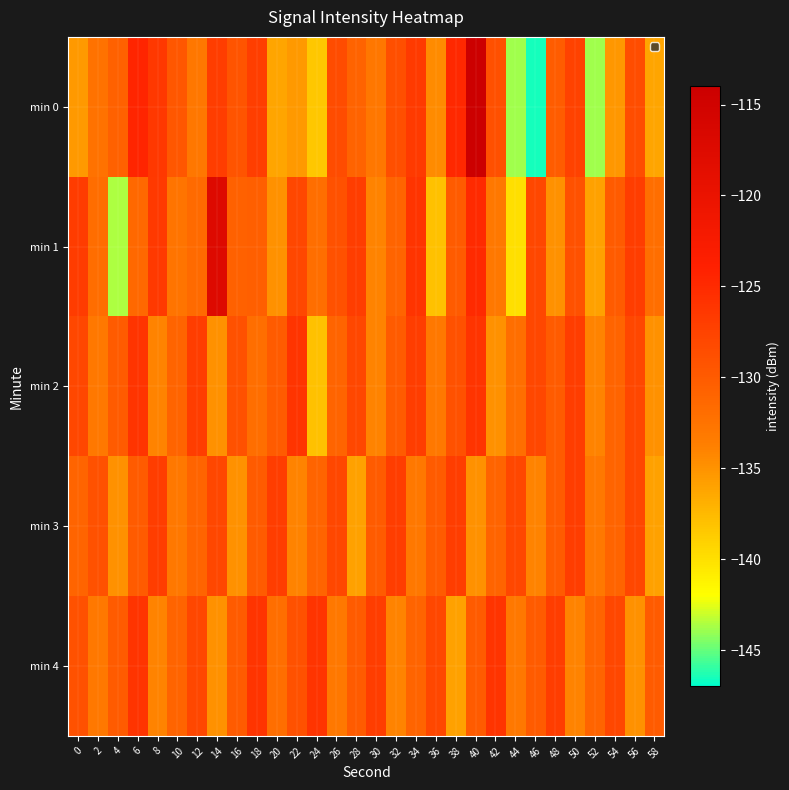

What is the difference between the highest and lowest values at 48?

8.0